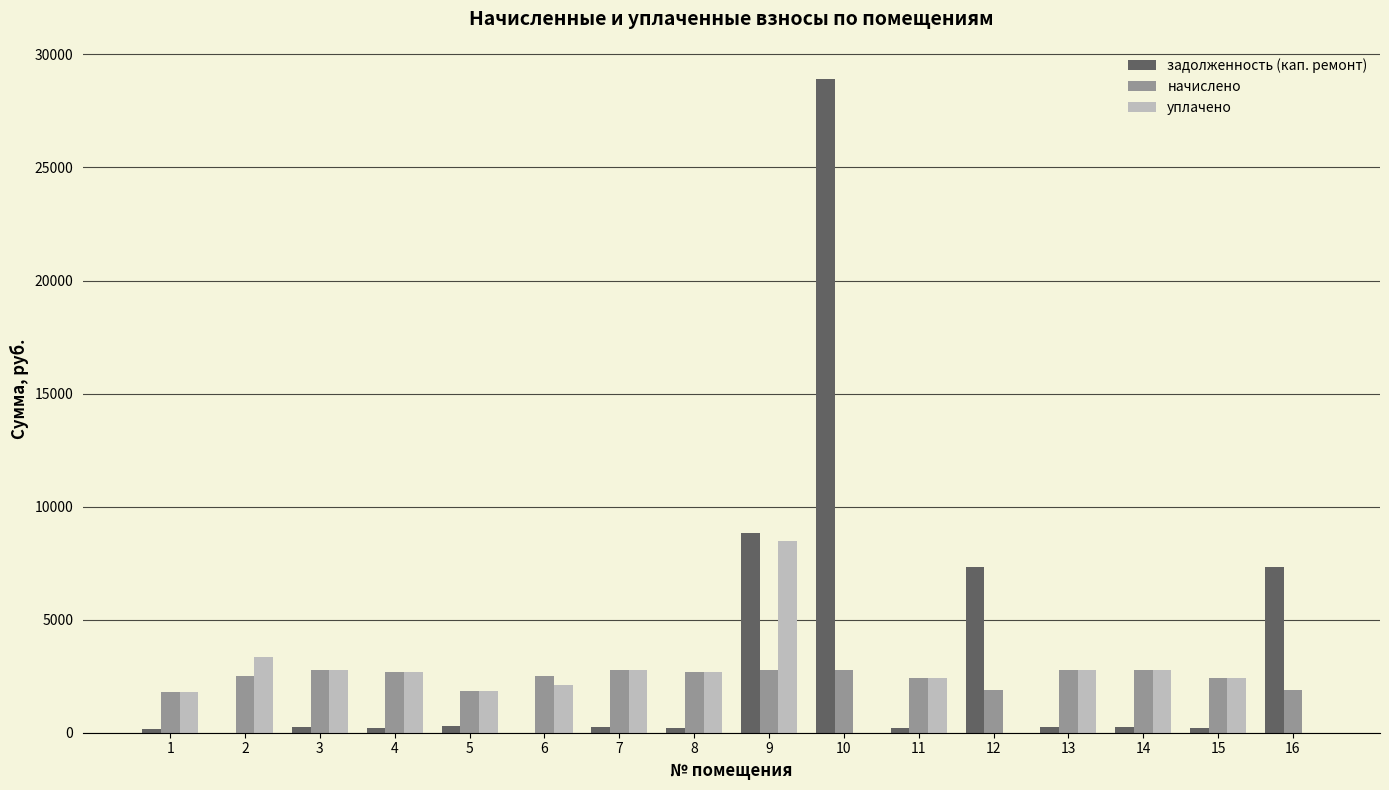

The value of уплачено at 14 is 1661.3. True or false?

False